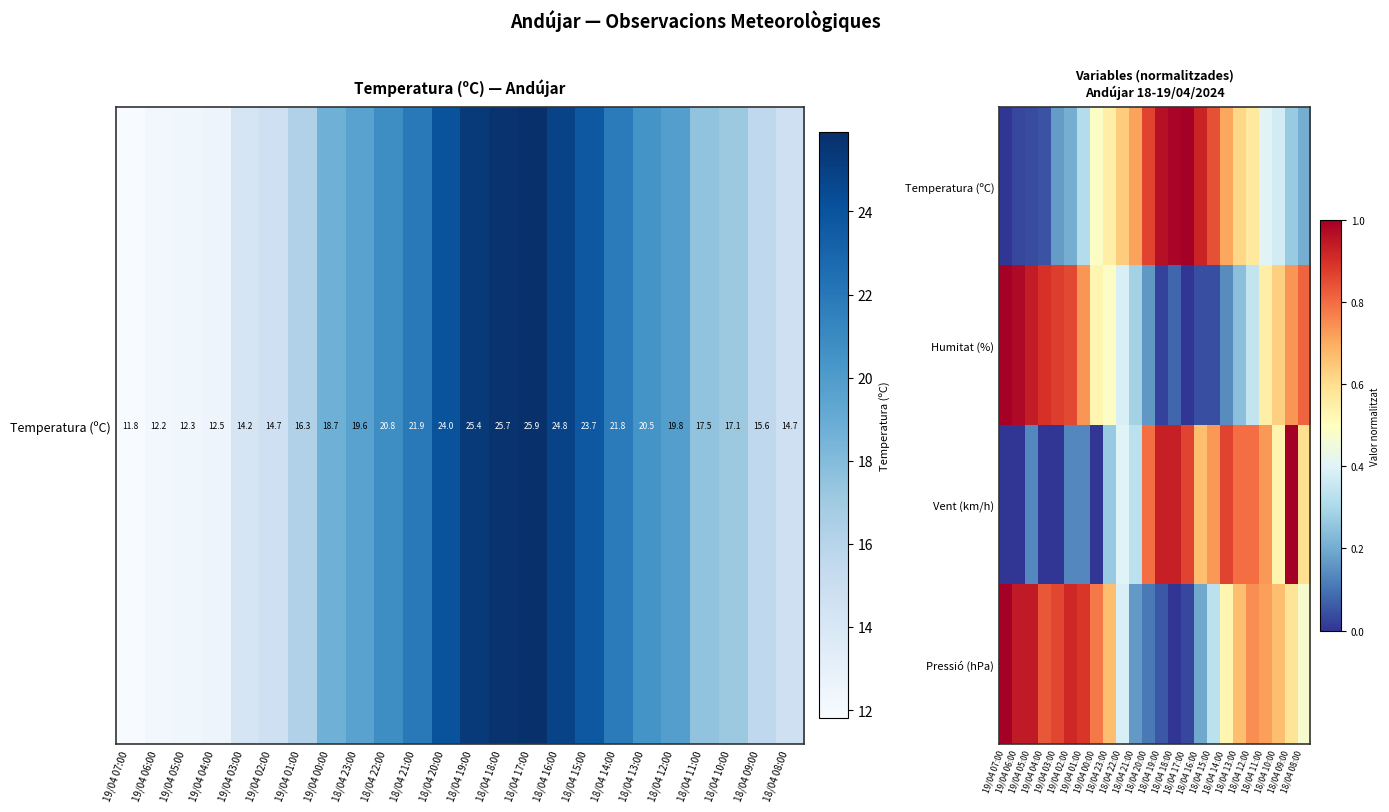

Count the number of data series in this chart.

4